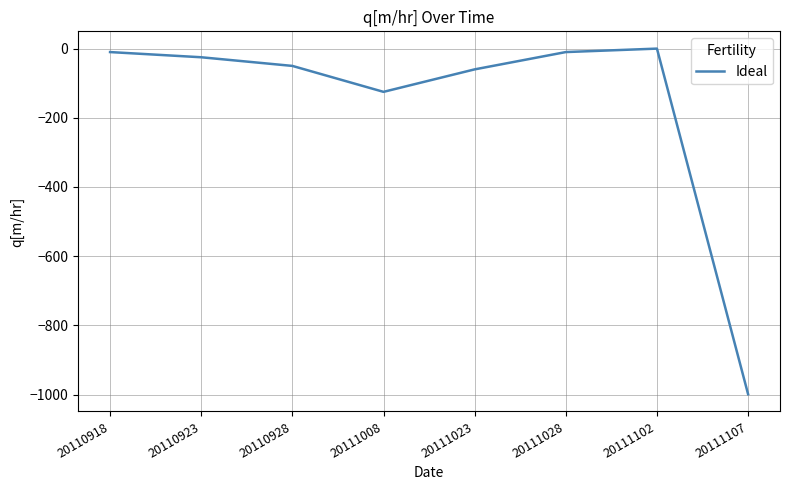

At which category does the data reach its first local peak?

20111102